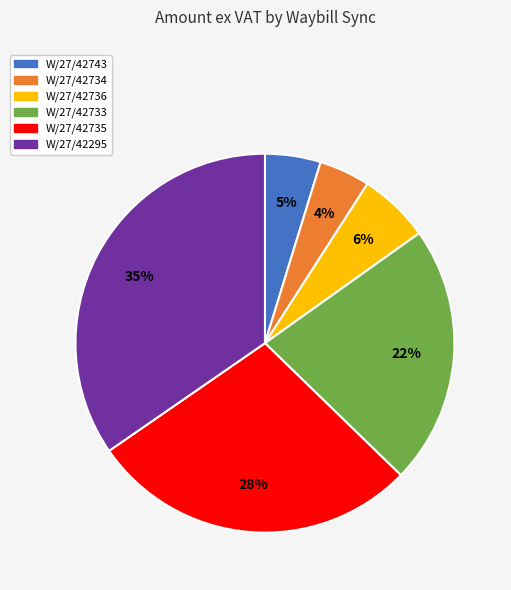

How many segments does this pie chart have?

6